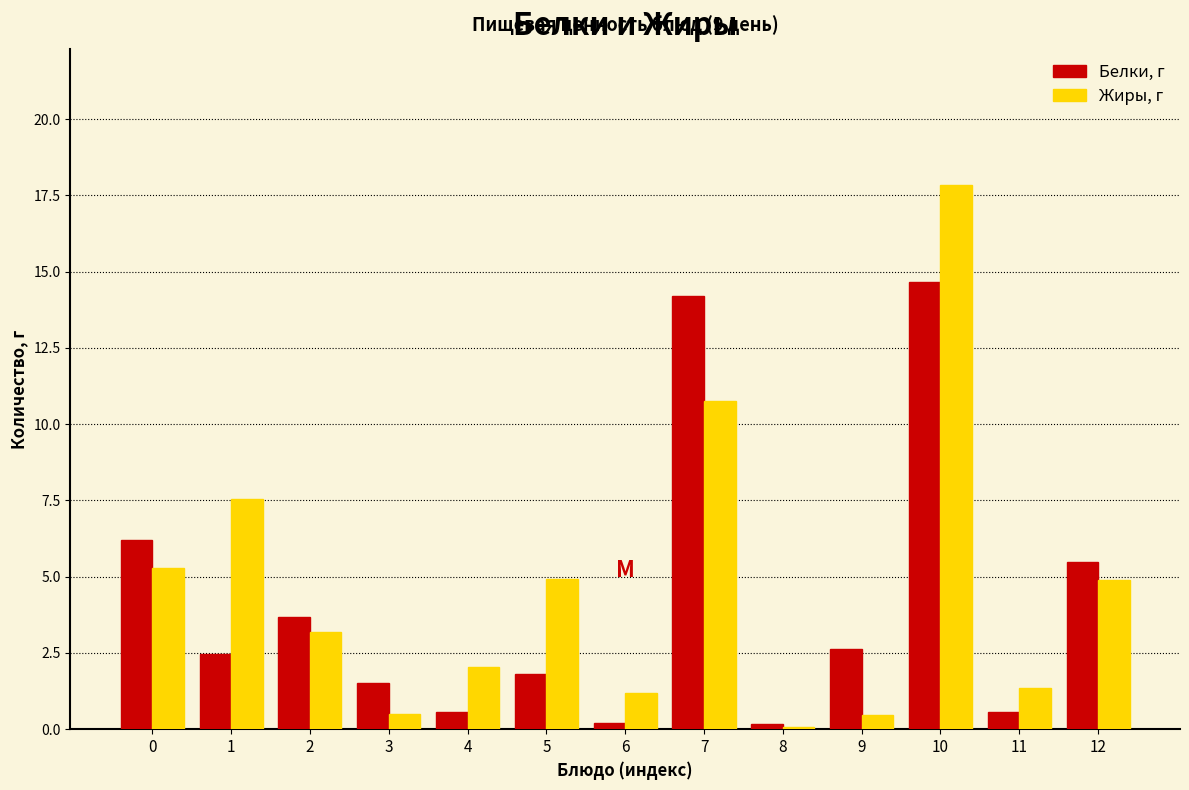

At 9, list the series in order from smallest to largest.

Жиры, г, Белки, г